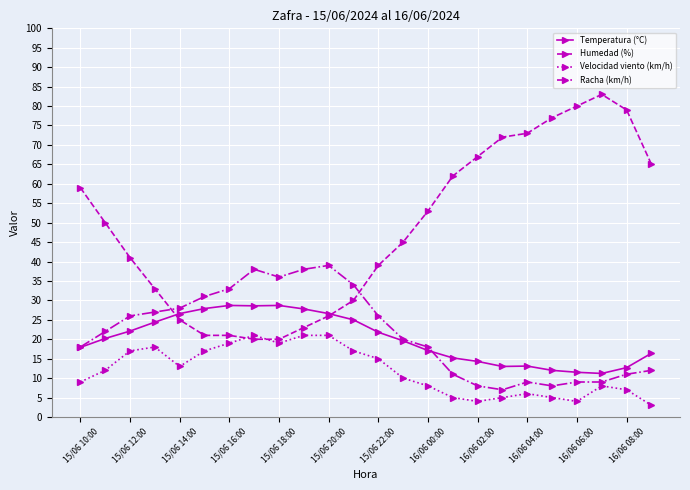

Which series has the largest total across all categories?

Humedad (%)